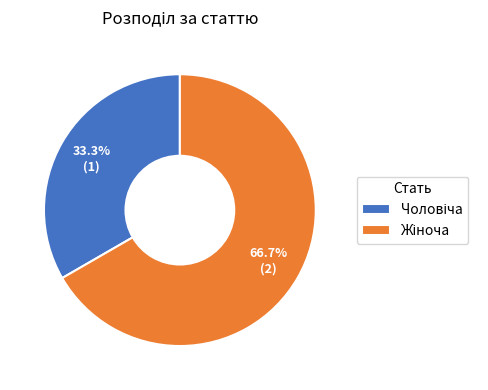

Does any single category account for the majority?

Yes